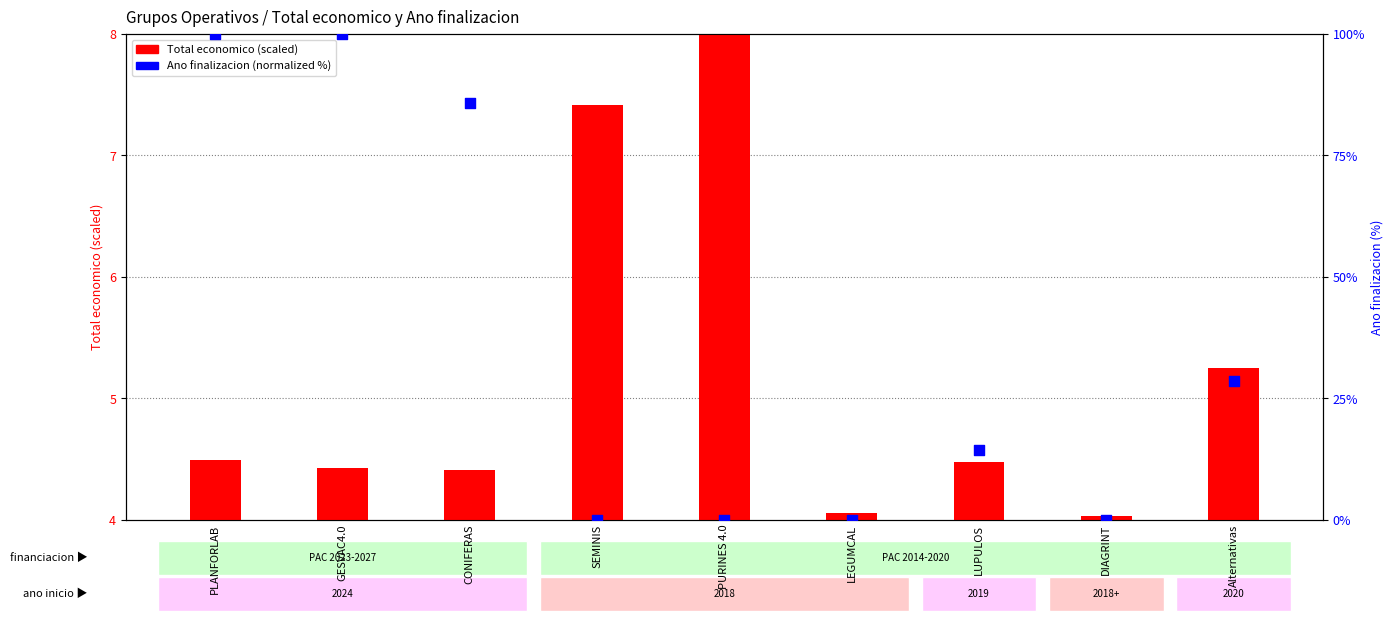

At how many categories does at least one series exceed 60?

3